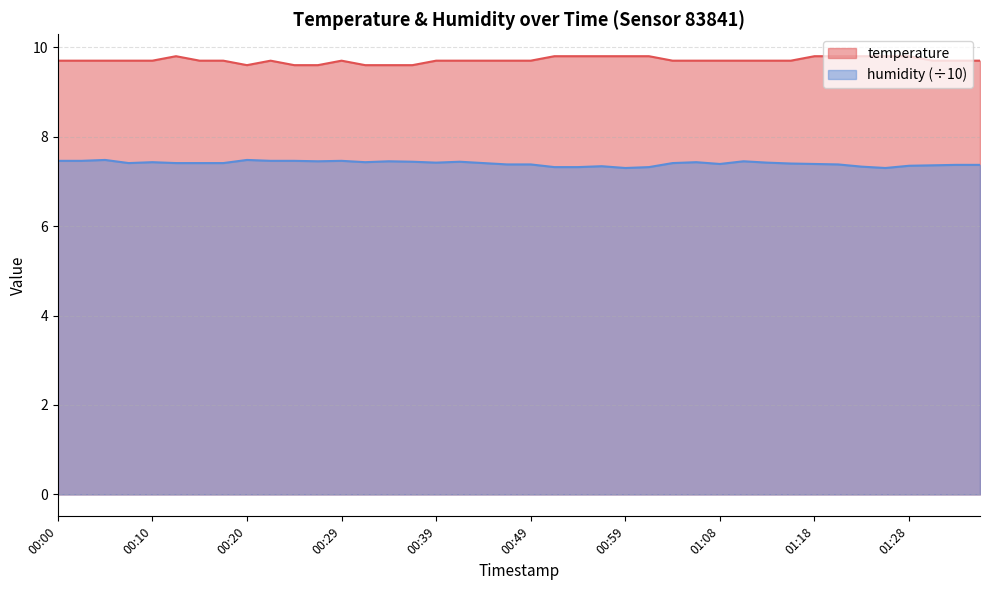

List the series in order of their peak value, highest first.

temperature, humidity (÷10)